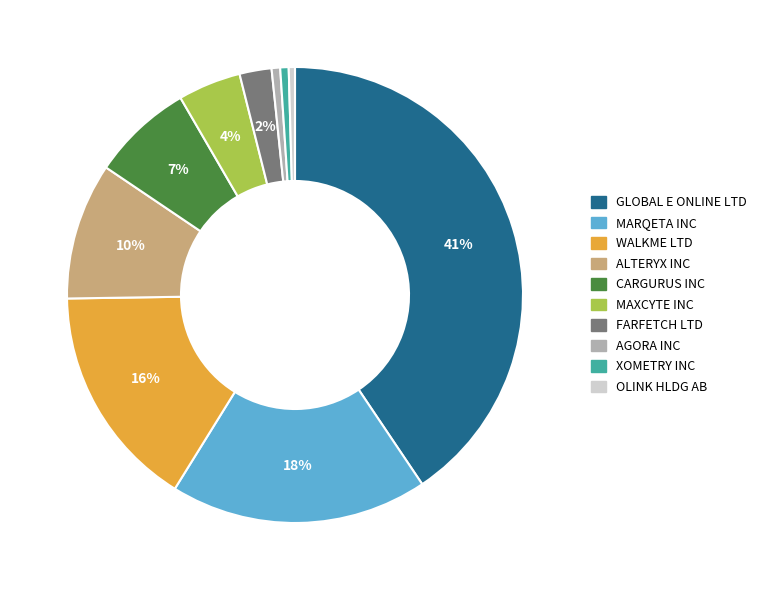

Is there any slice that represents more than half of the pie?

No